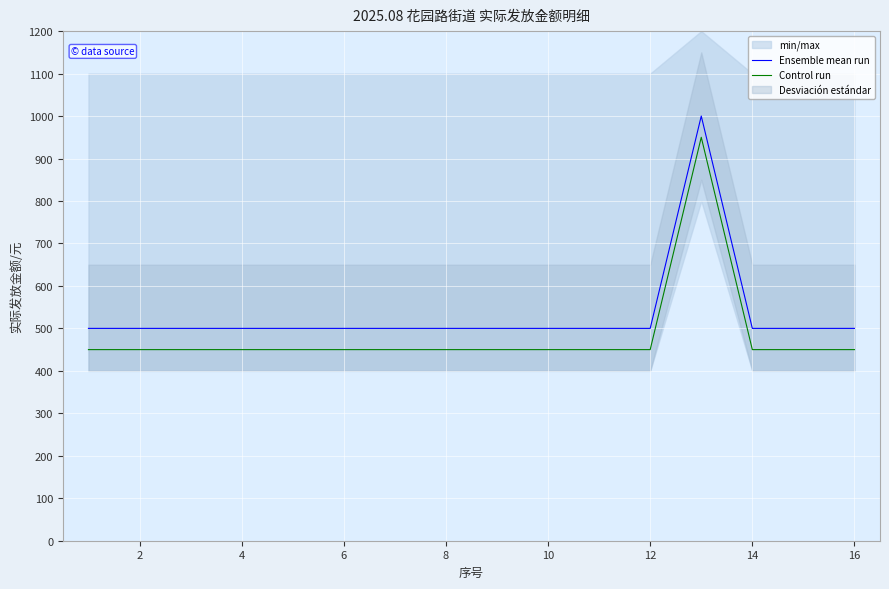

True or false: Control run and Ensemble mean run cross at least once.

False